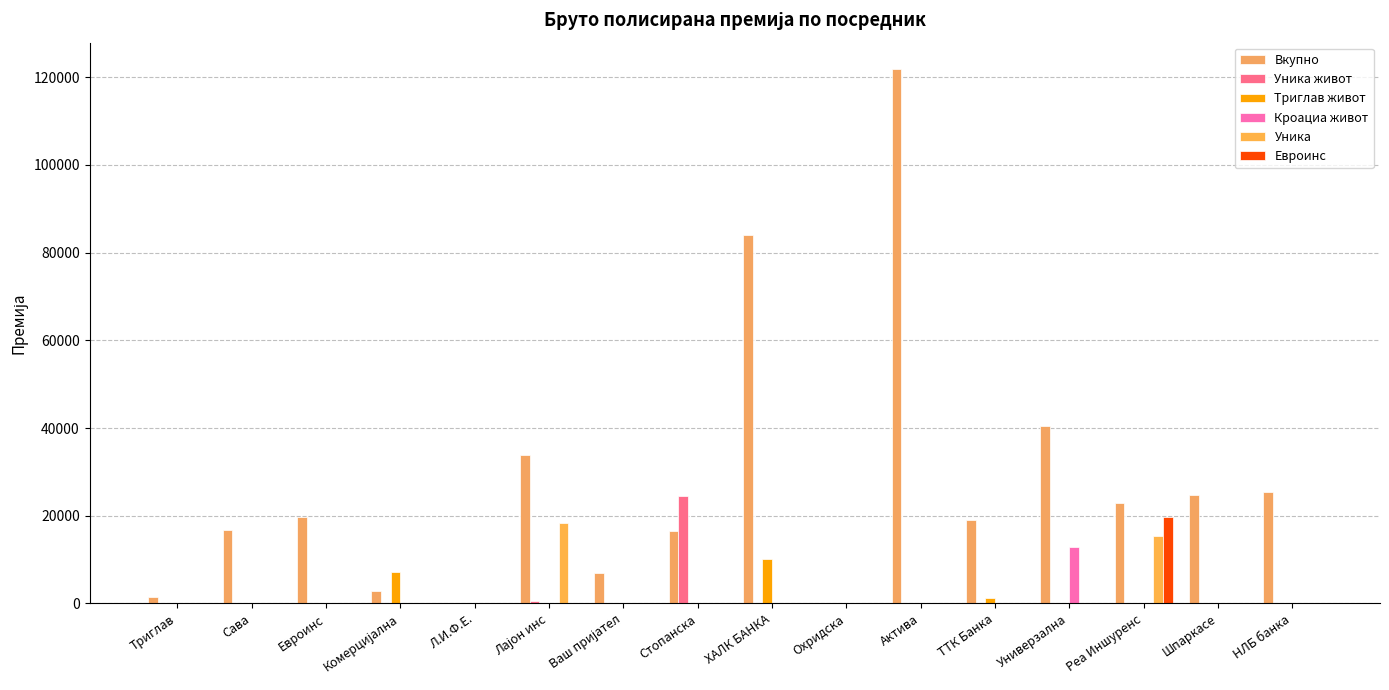

Which label corresponds to the largest value in the chart?

Актива